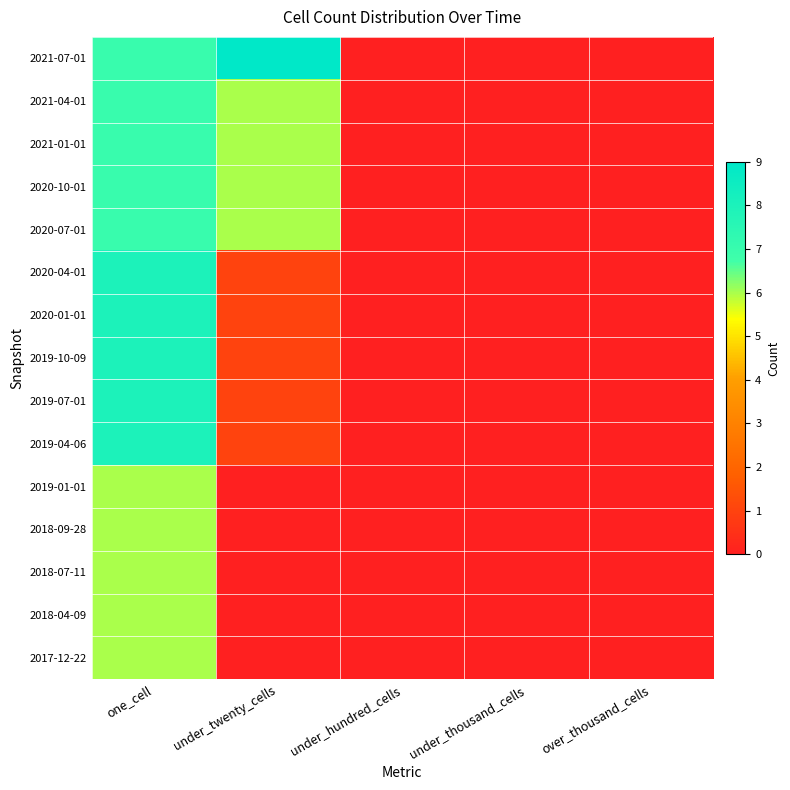

How many distinct data groups are displayed?

15